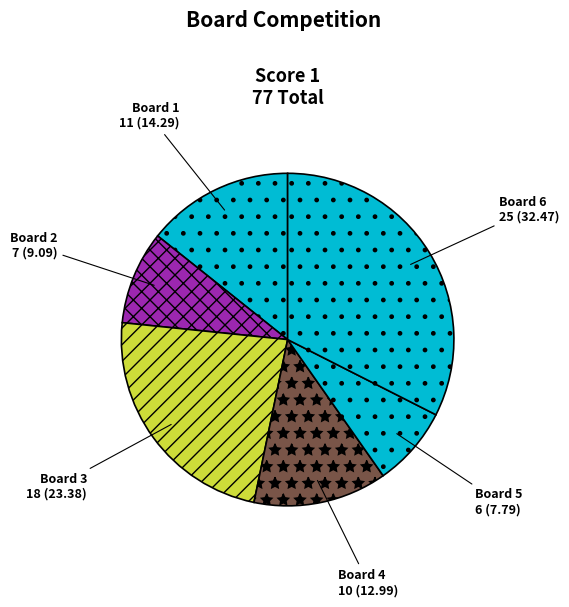

Combined, do Board 5 and Board 3 account for over 50%?

No